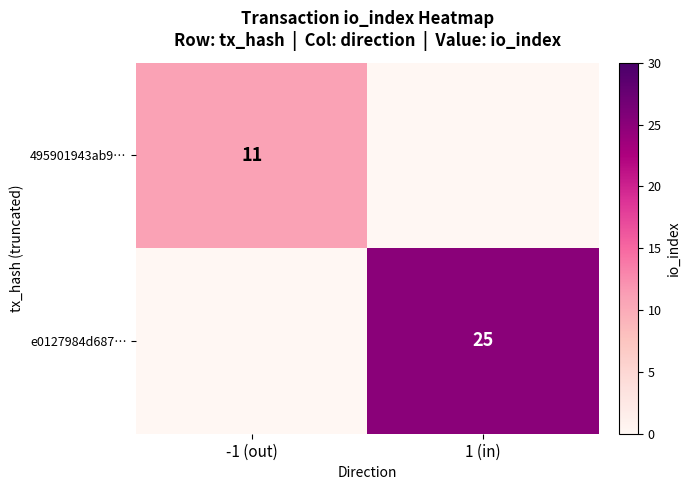

True or false: e0127984d687… has a value of 25 at 1 (in).

True